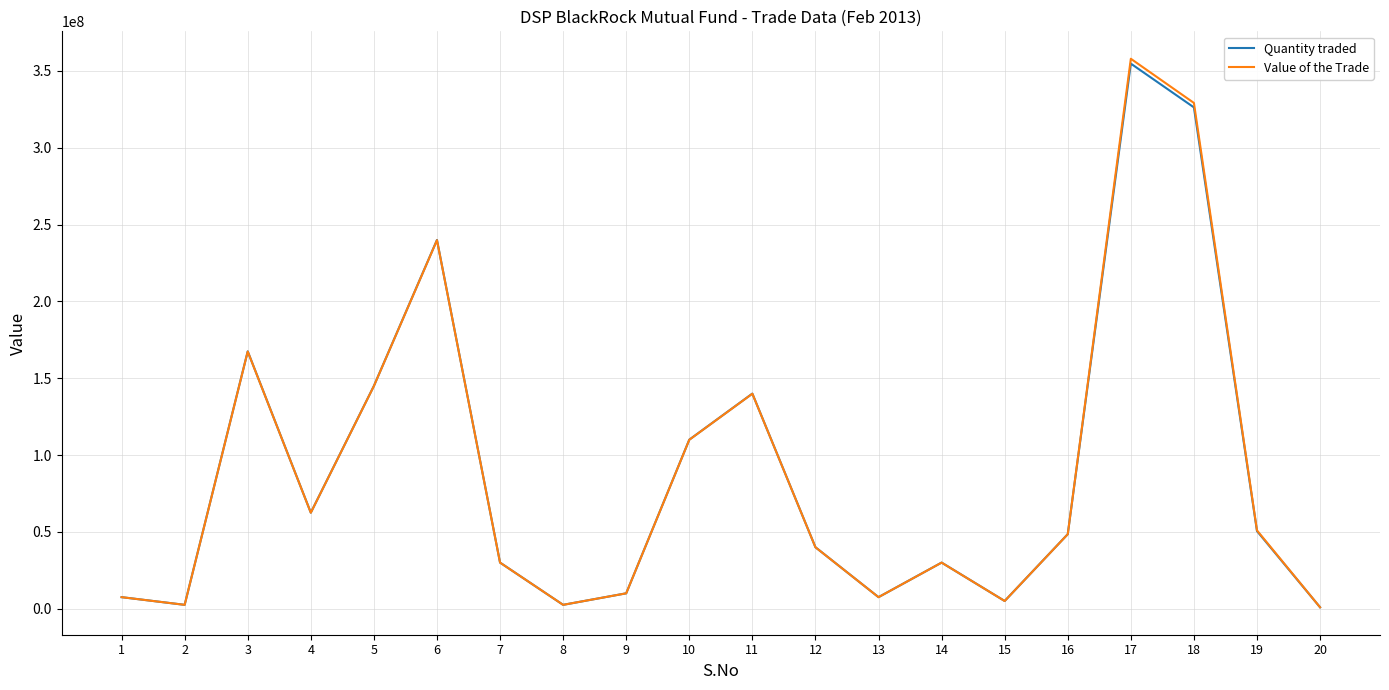

At which label is Quantity traded closest to 177850000?

3